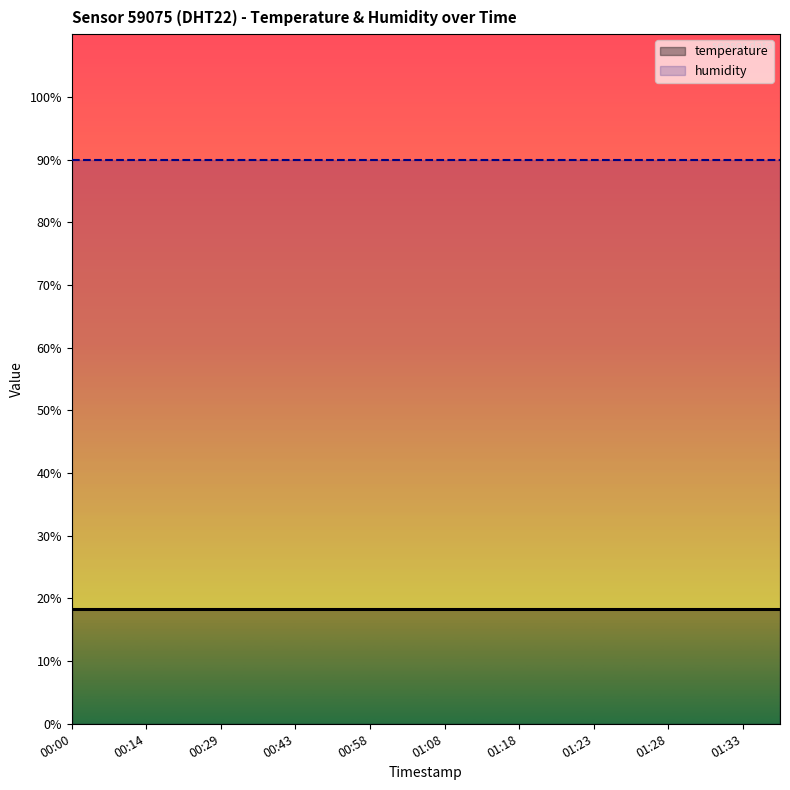

Does the chart have visible grid lines?

No